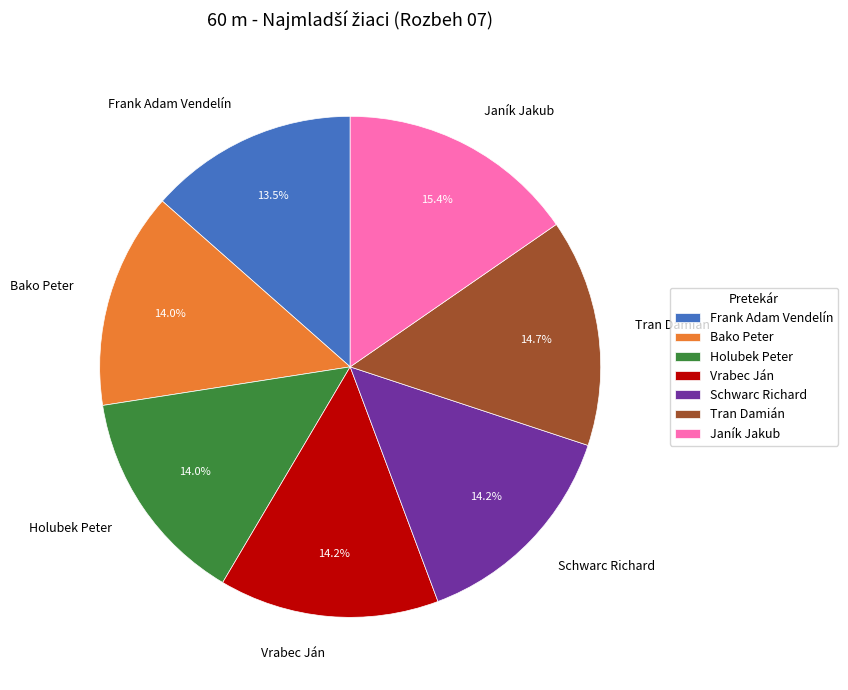

To the nearest percent, what percentage of the pie is Bako Peter?

14%